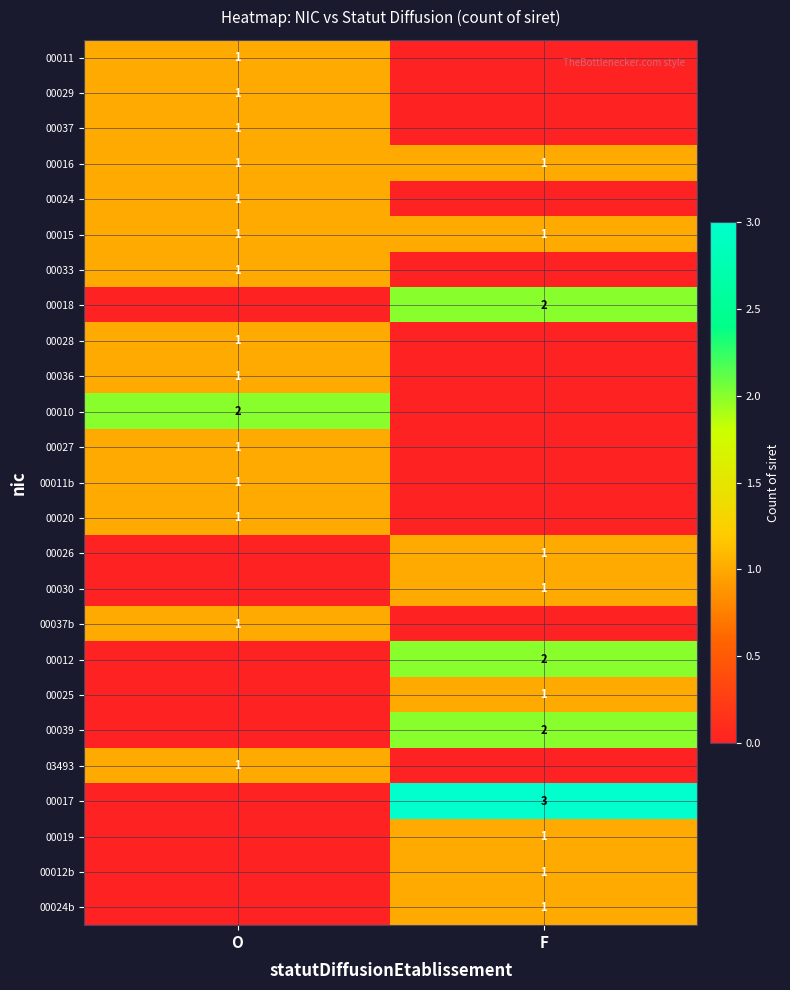

The 00024b series shows 2 at F. True or false?

False